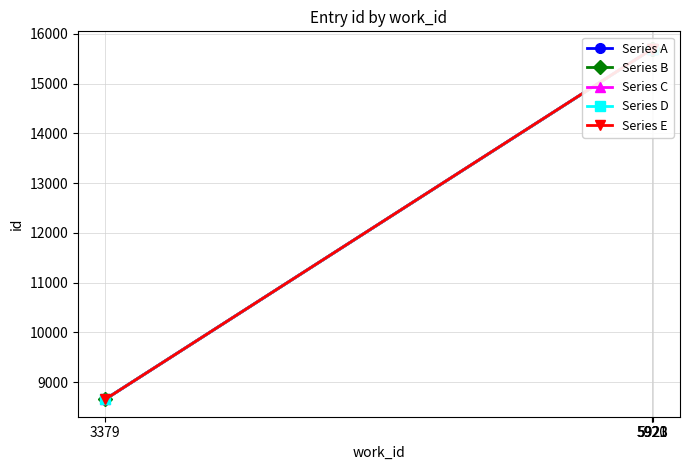

Which category has the highest value across all series?

5923